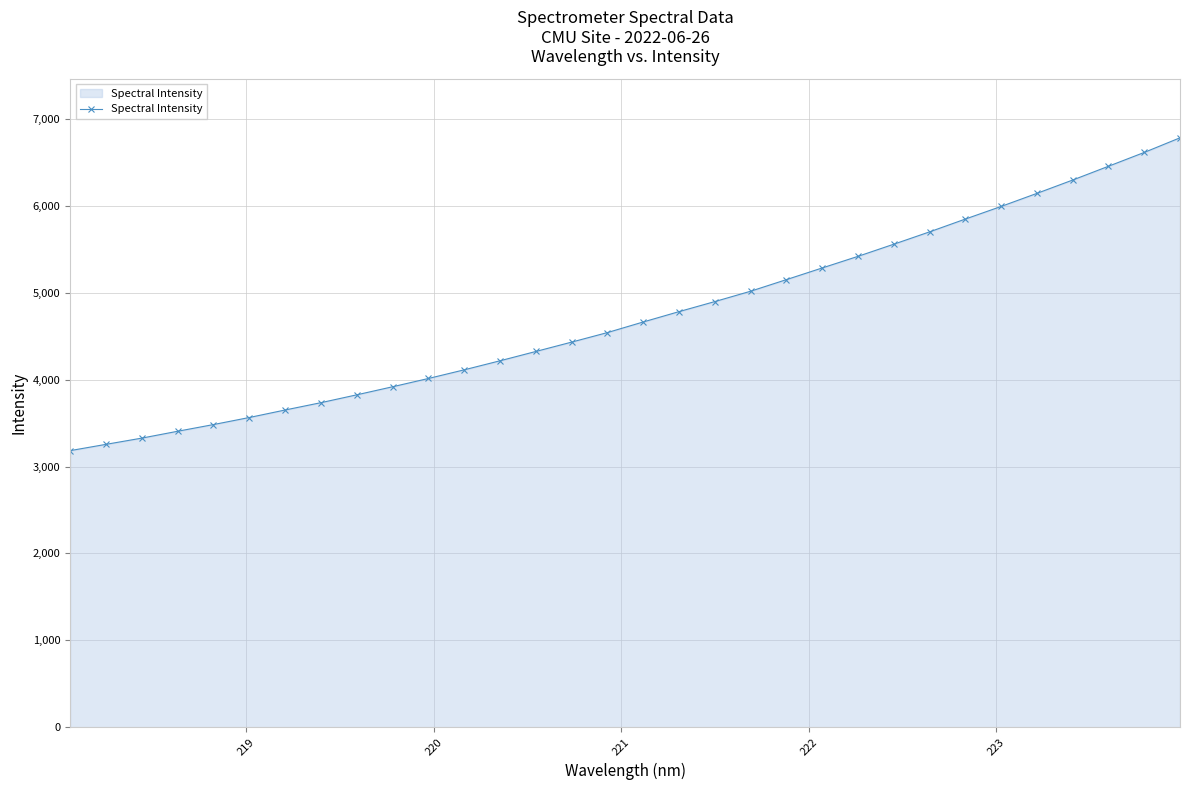

What is the value of the 12th point from the left?

4113.5